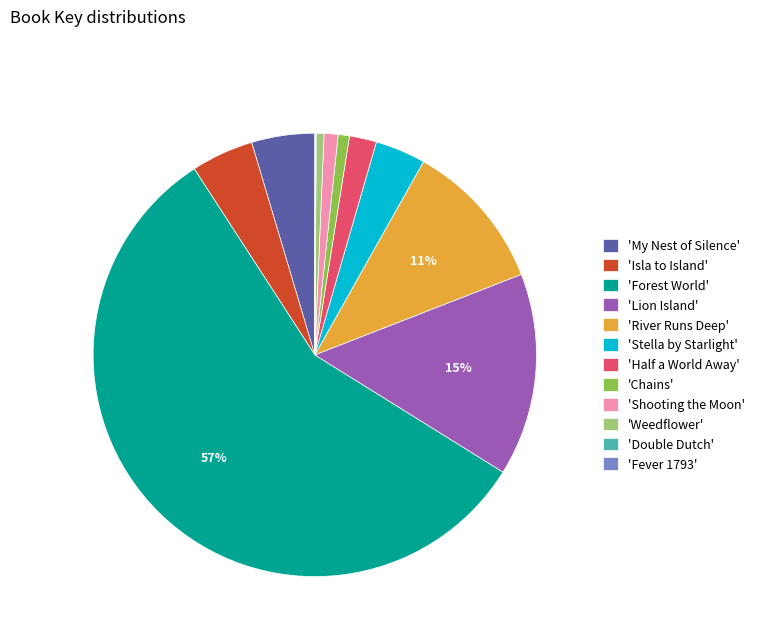

What percentage is the 'Half a World Away' slice, to the nearest percent?

2%